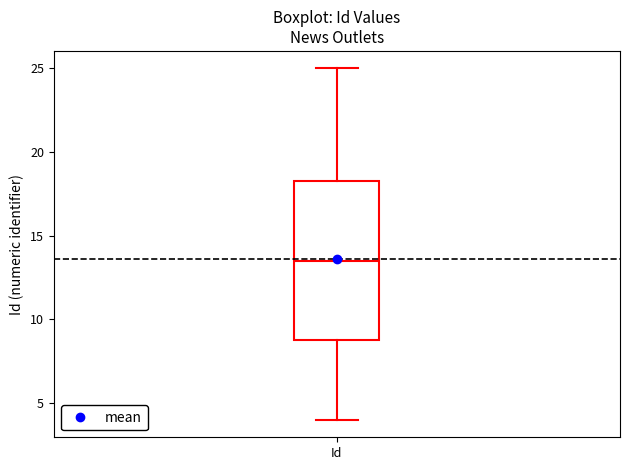

Transcribe this box plot: give where the median line is, the range the box spans, and where the two whiskers end, as read against the y-axis. The values are not printed on the chart, so give them approximately, as read against the axis.

median 13.5, box 9.0 to 18.5, whiskers 4.0 to 25.0